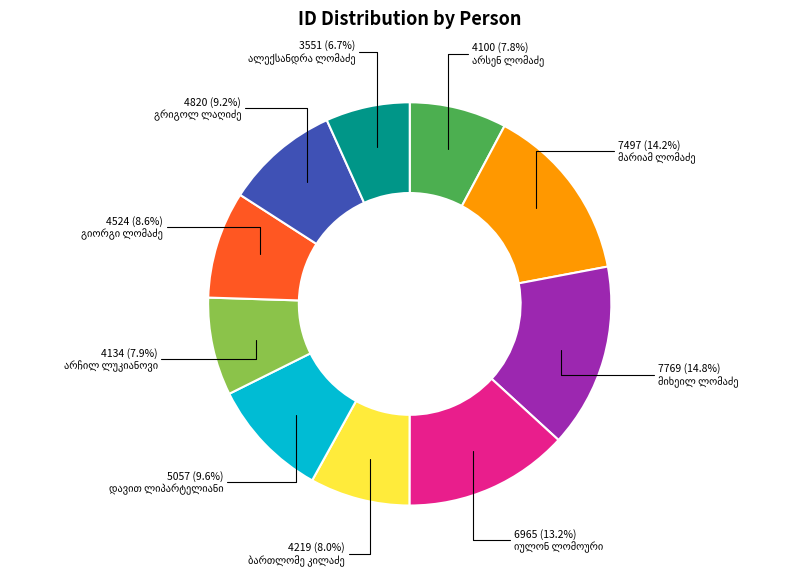

Does any single category account for the majority?

No